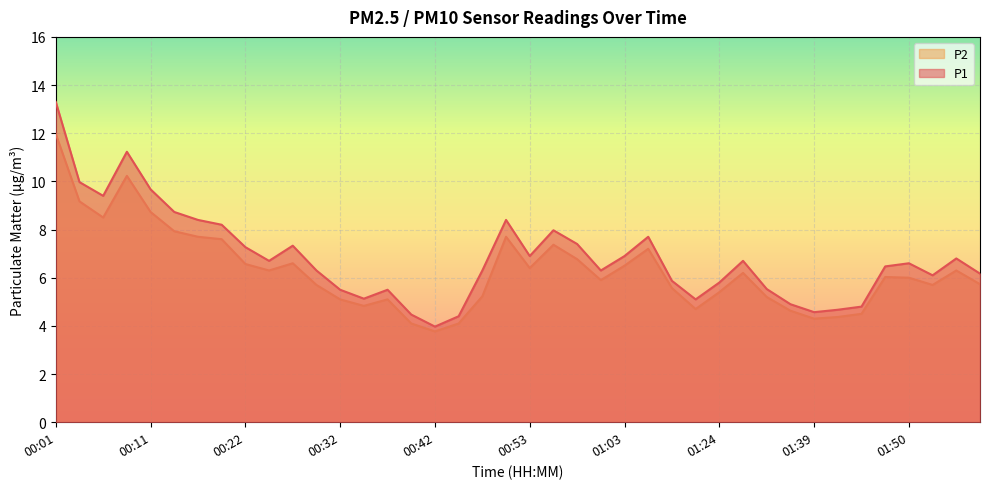

What is the label of the 13th point from the left?

00:32